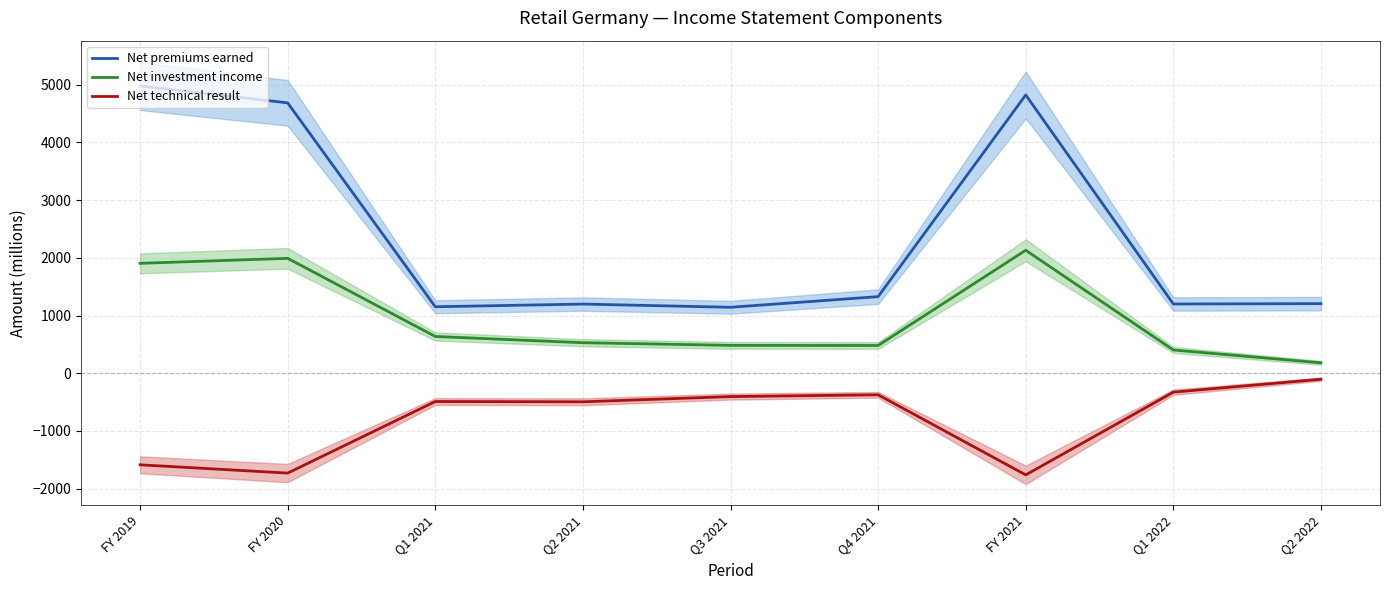

What is the difference between the Net premiums earned values at Q2 2022 and Q1 2021?

54.2